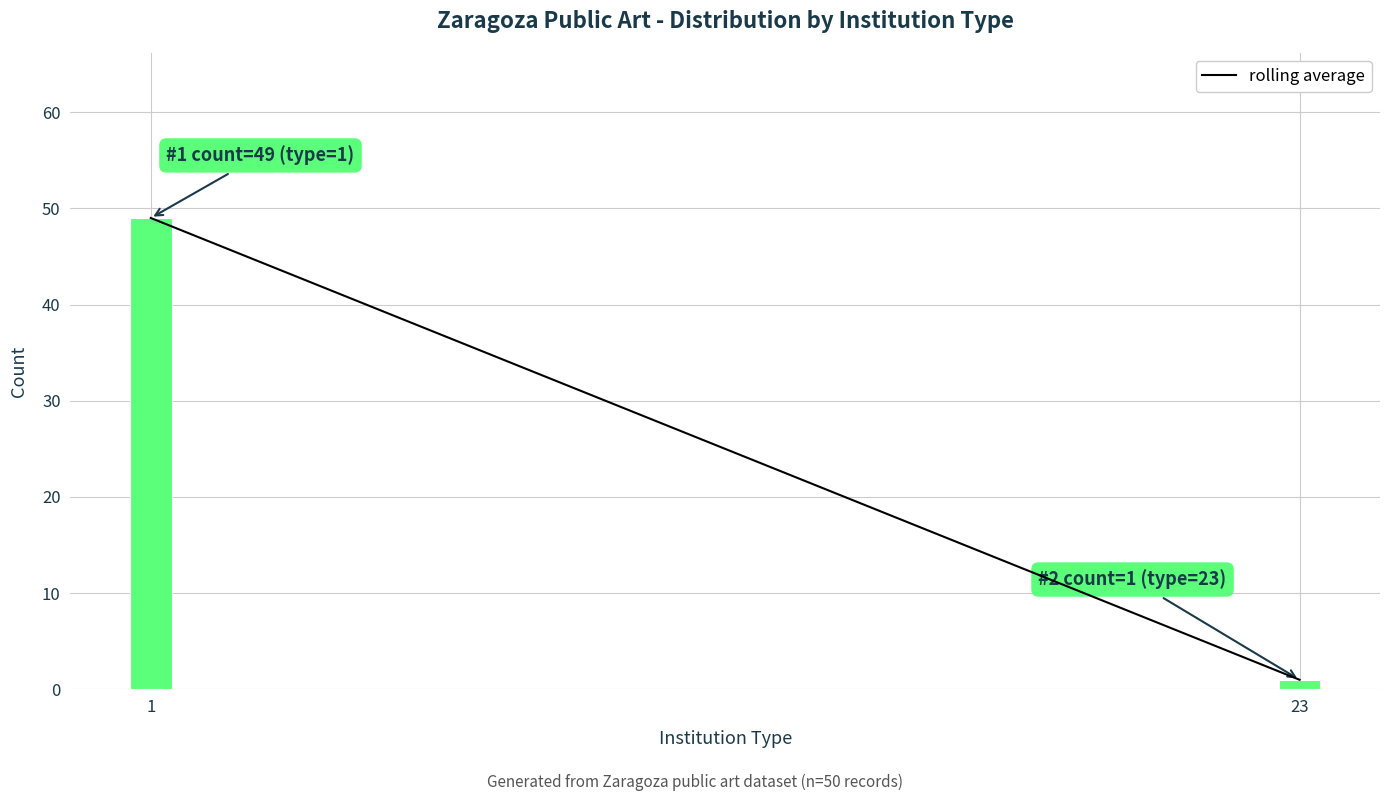

Reading left to right, list all the values displayed in this chart.

1=49	23=1